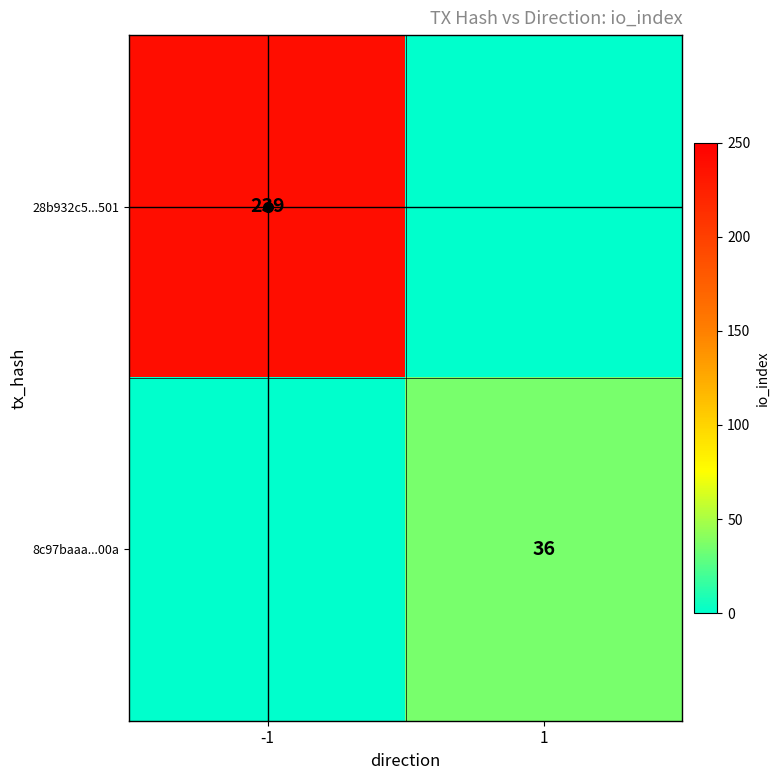

Which has a higher value, -1 or 1?

-1